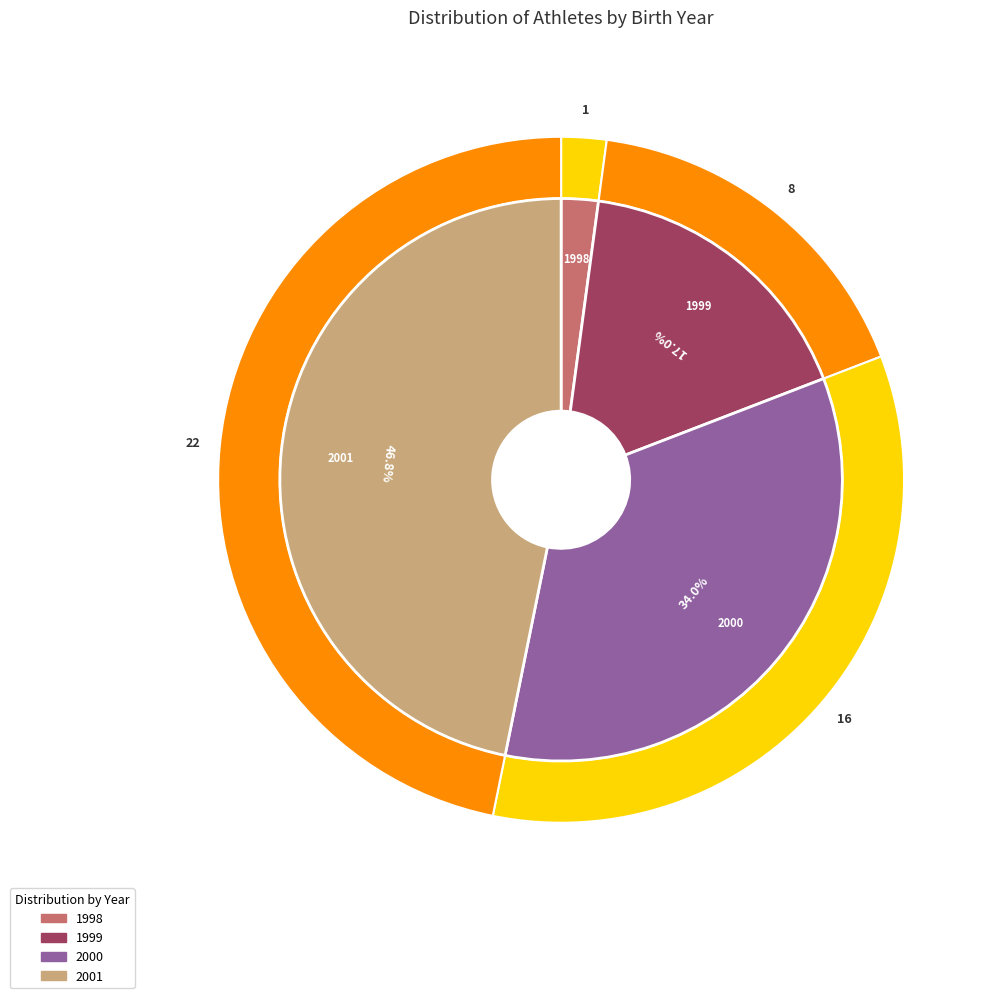

Does any single category account for the majority?

No